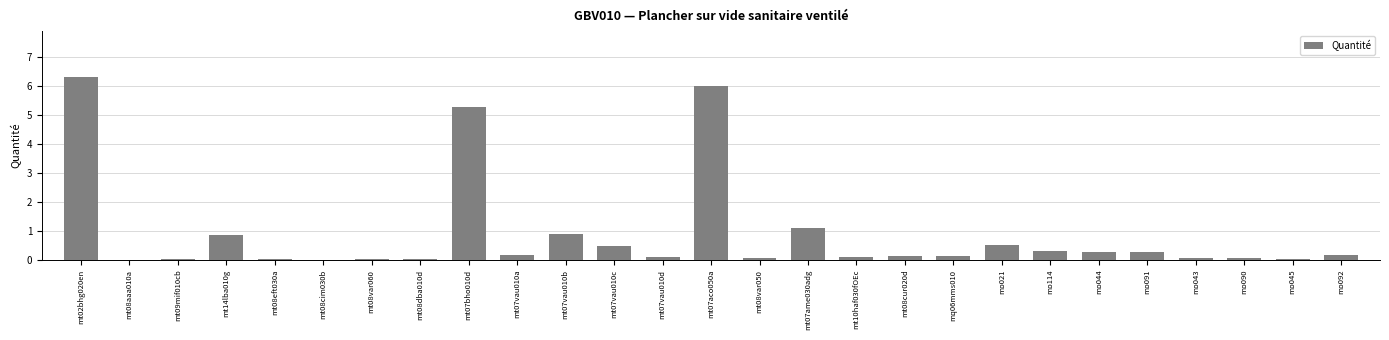

Read the value at mo044.

0.3